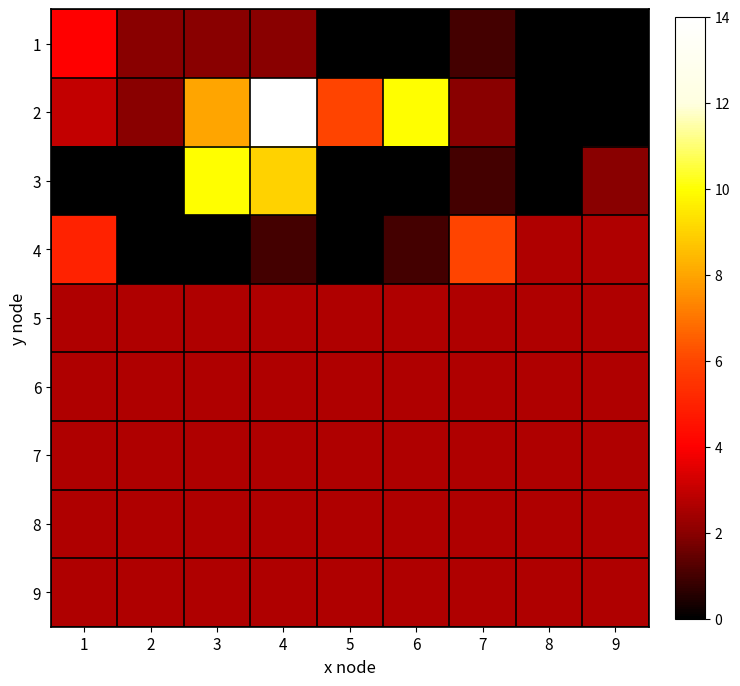

What is the total value across all series at 2?

17.4